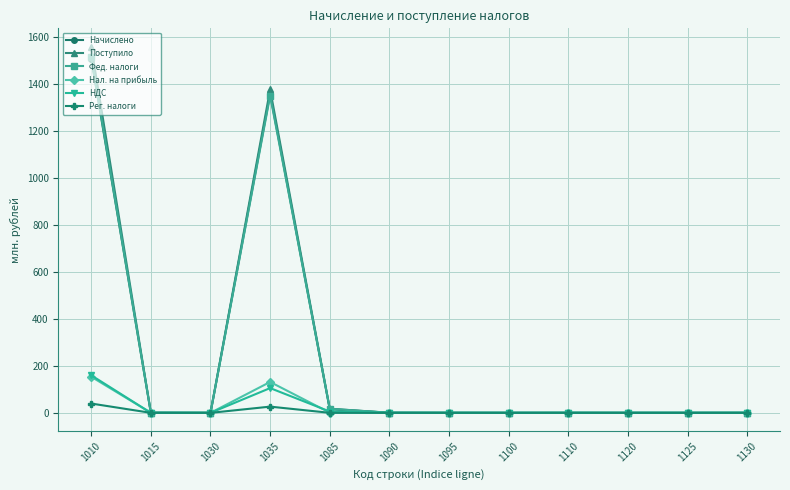

Which series has the widest spread of values?

Поступило